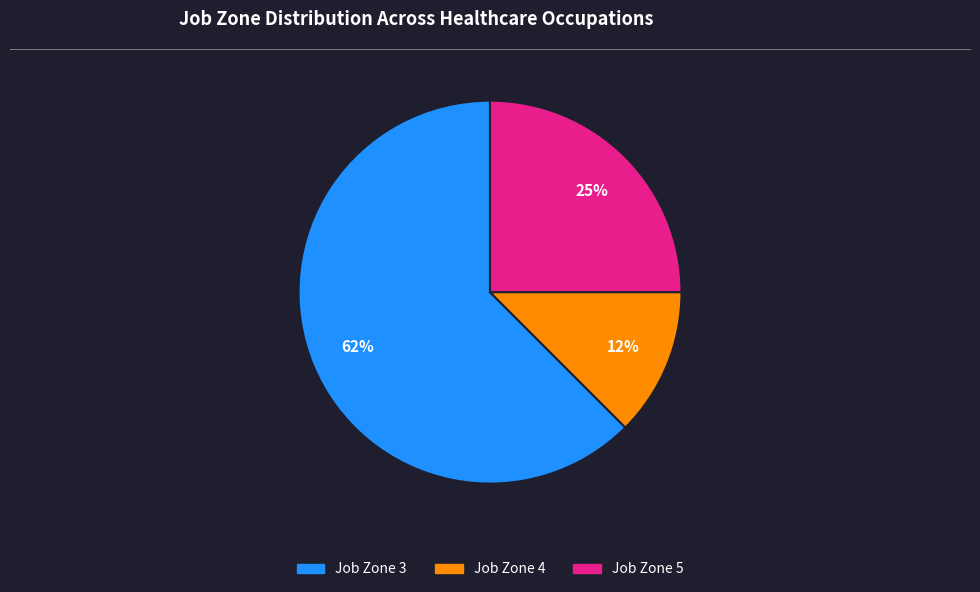

Is there a majority slice in this chart?

Yes